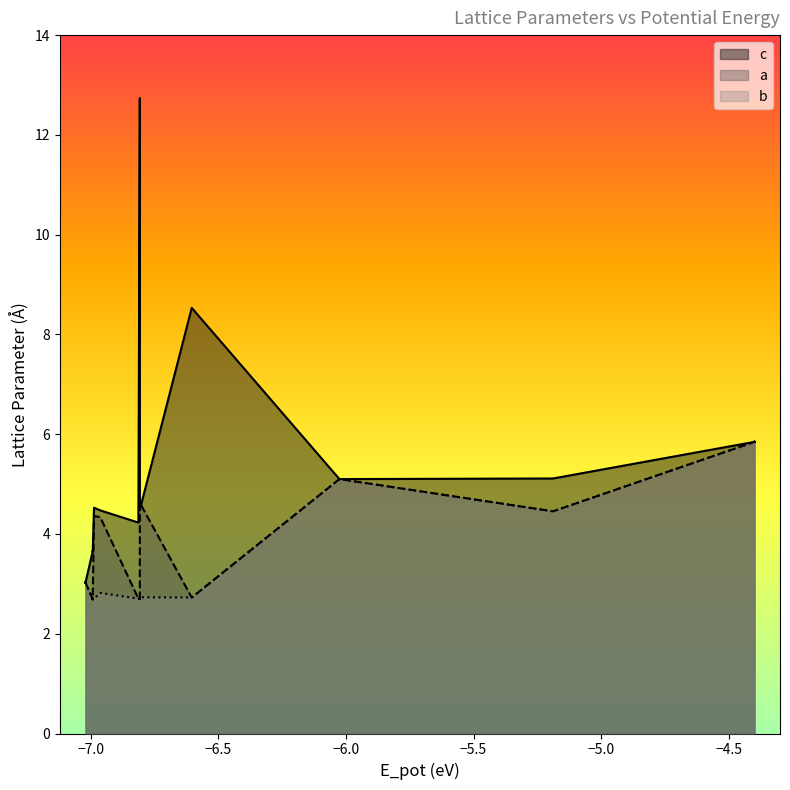

True or false: b has more than 1 points higher than both neighbors.

True